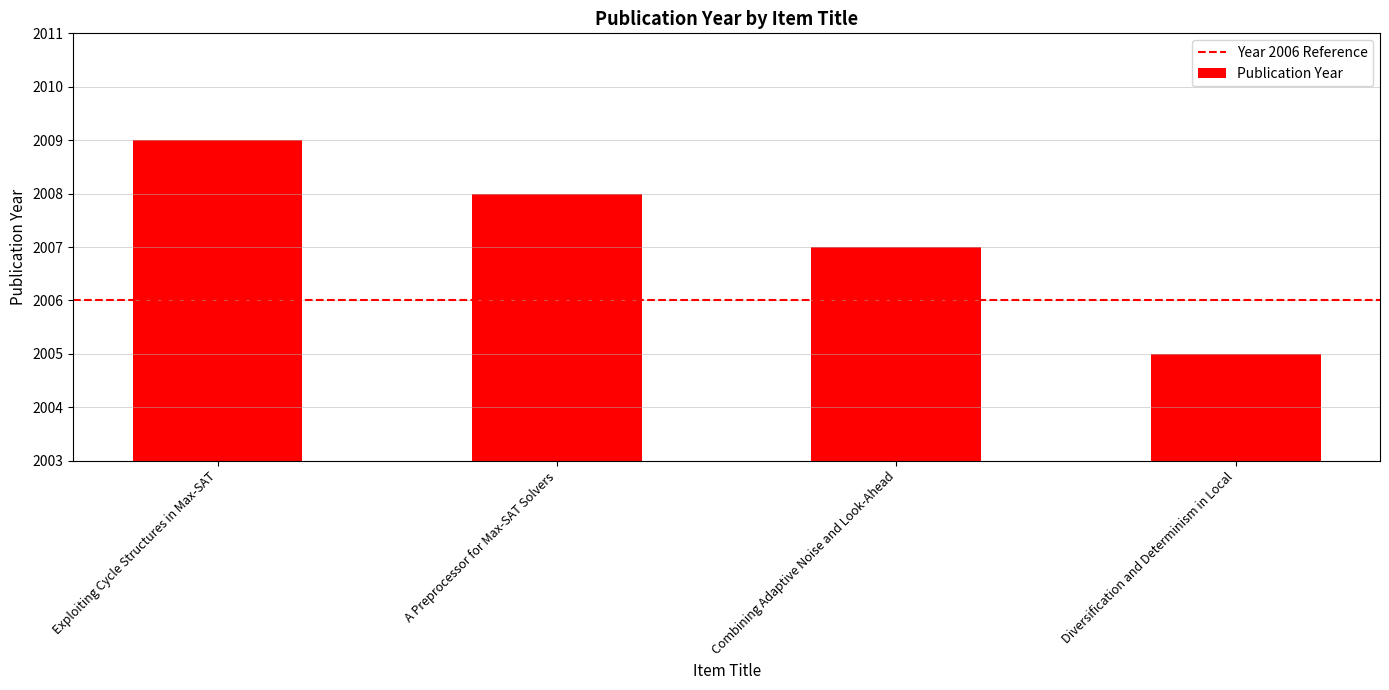

Rank the categories by value from lowest to highest.

Diversification and Determinism in Local, Combining Adaptive Noise and Look-Ahead, A Preprocessor for Max-SAT Solvers, Exploiting Cycle Structures in Max-SAT